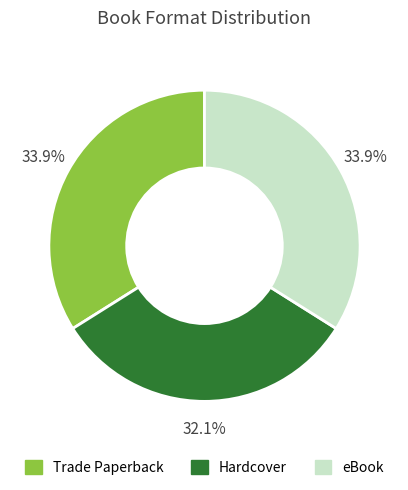

To the nearest percent, what percentage of the pie is Hardcover?

32%